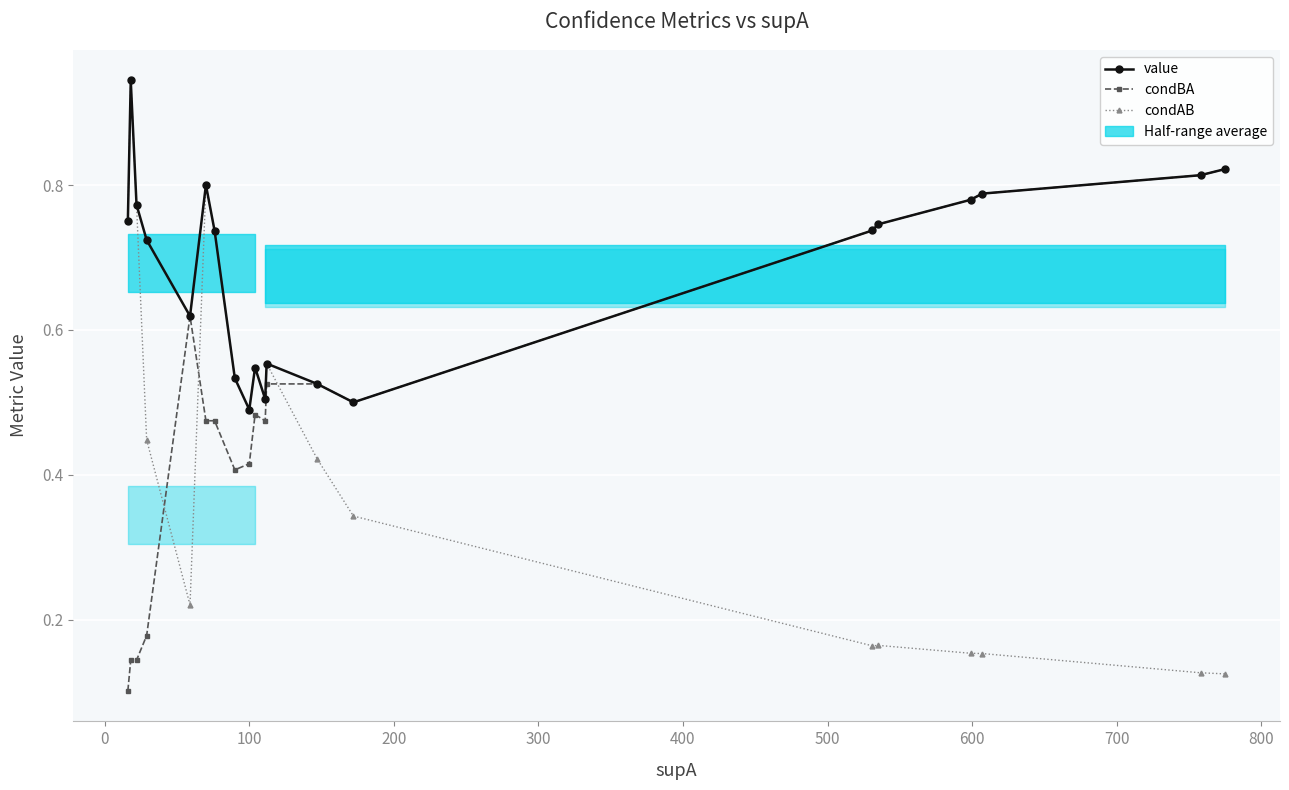

List the series in order of their peak value, lowest first.

condBA, value, condAB